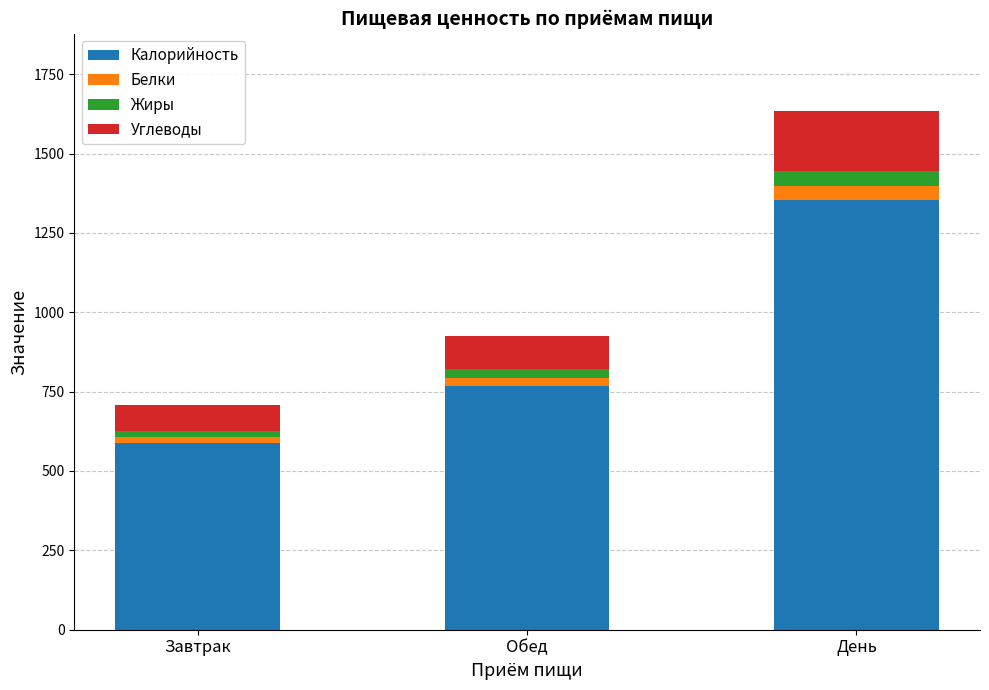

What is the total value across all series at Обед?

926.3